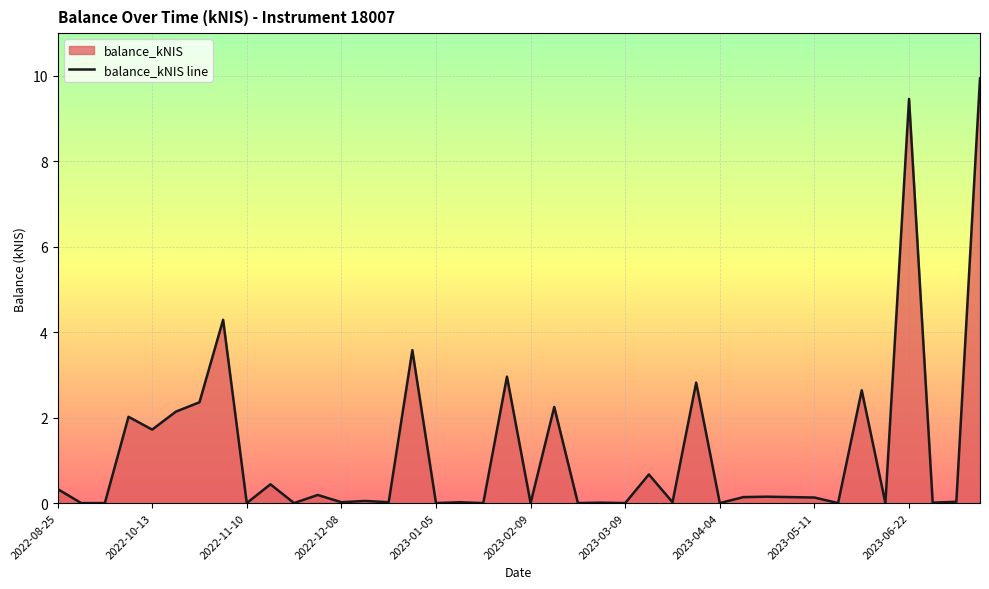

The value at 2023-04-04 is -6.7. True or false?

False